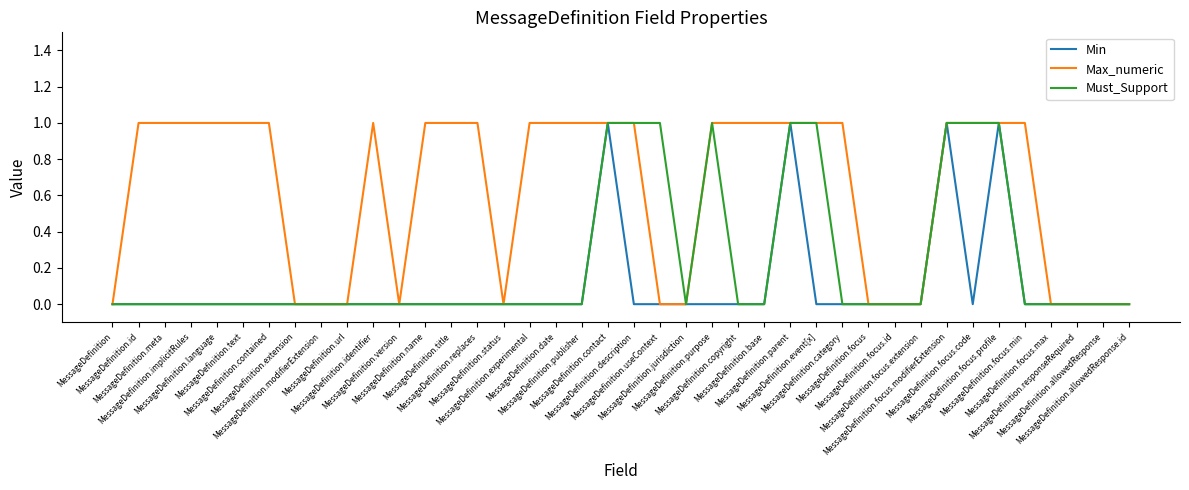

Rank the series by their average value, from lowest to highest.

Min, Must_Support, Max_numeric